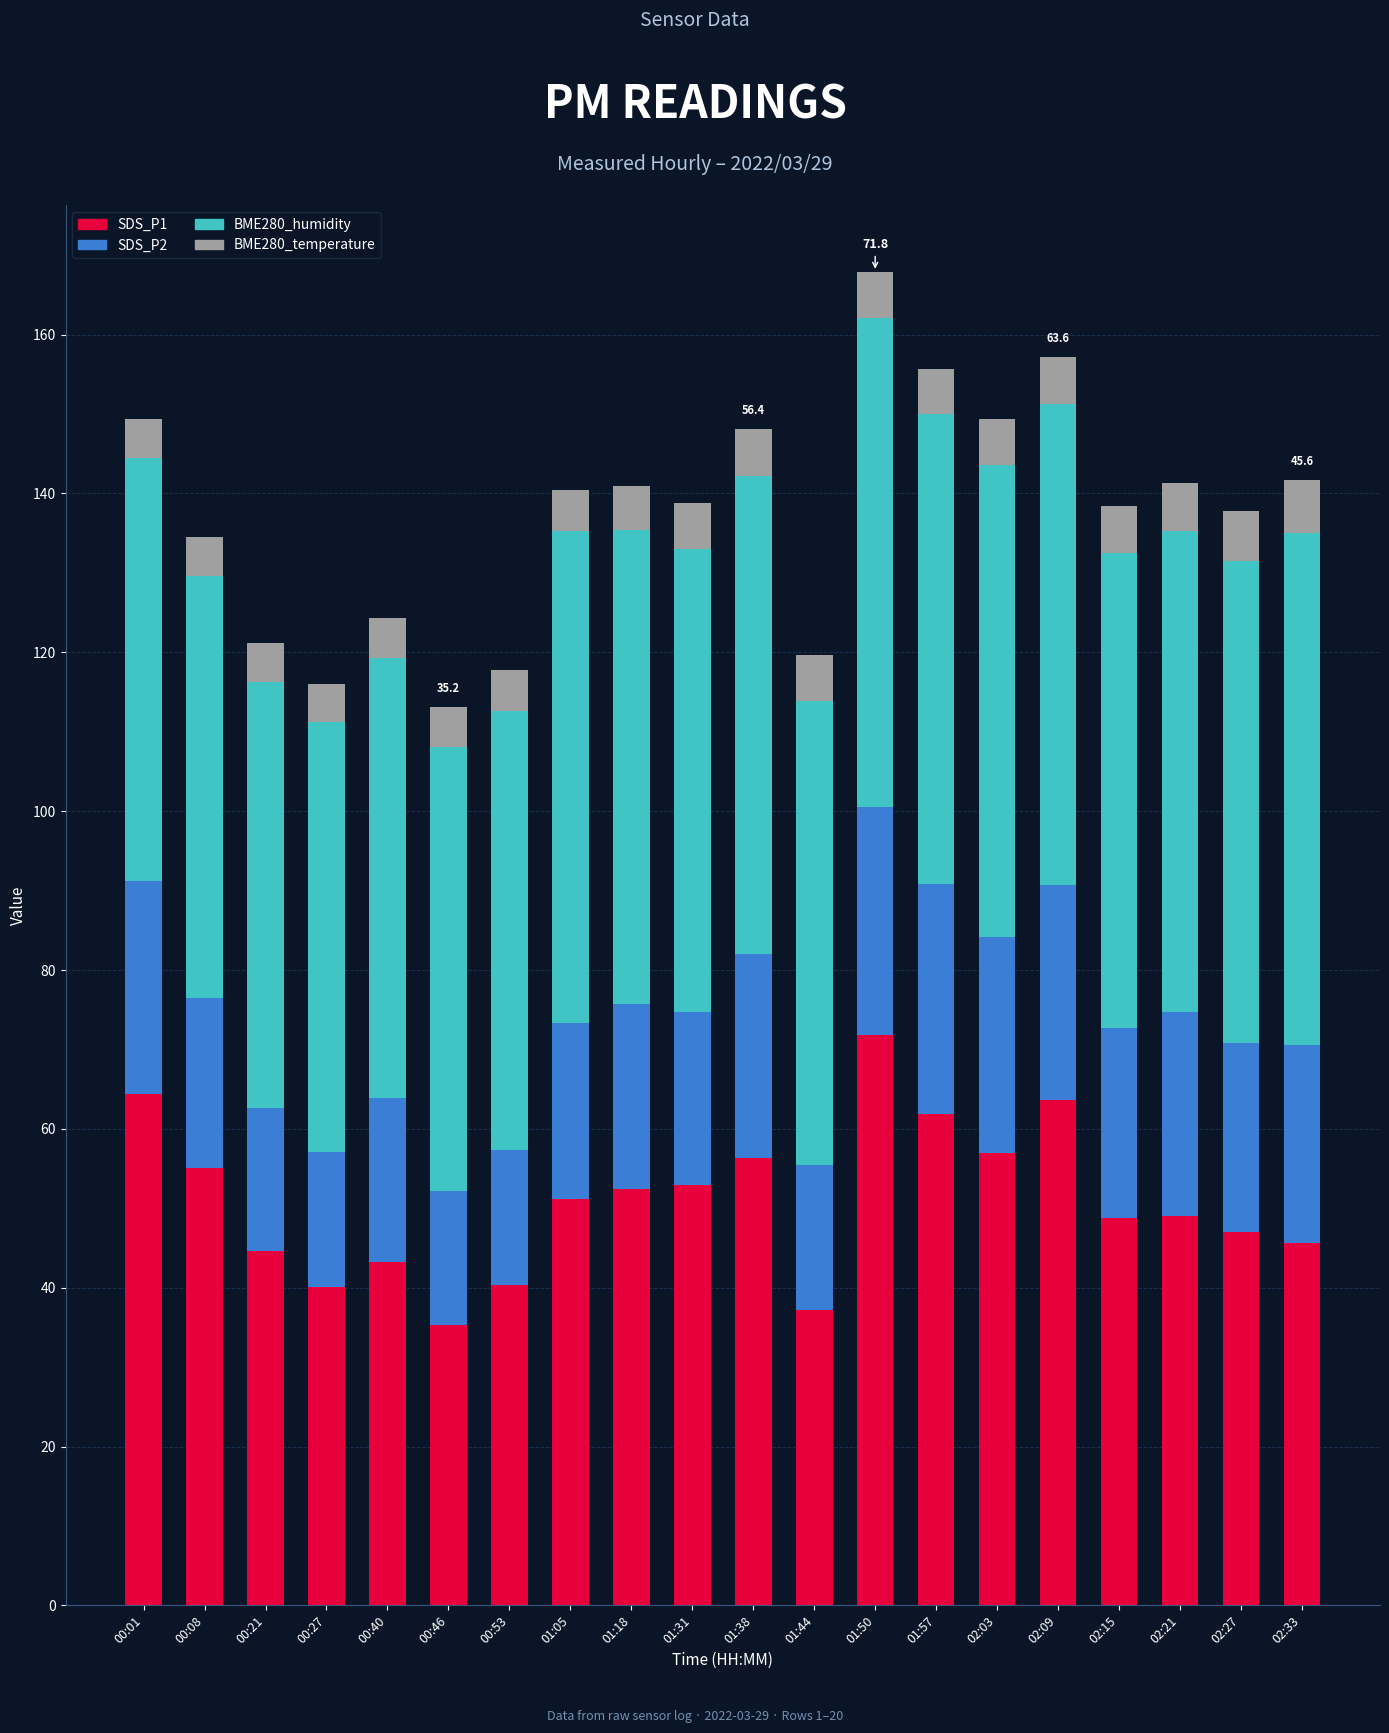

The SDS_P1 series shows 63.6 at 02:09. True or false?

True